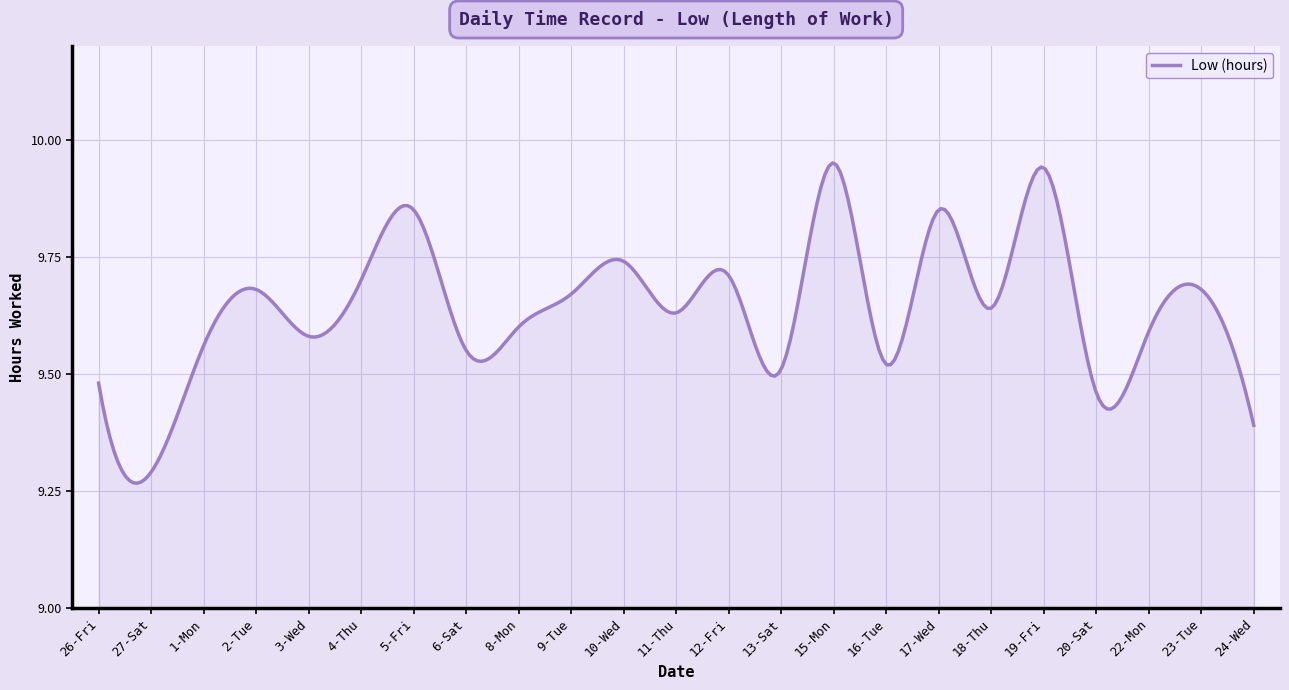

What is the difference between the maximum and minimum values?

0.7